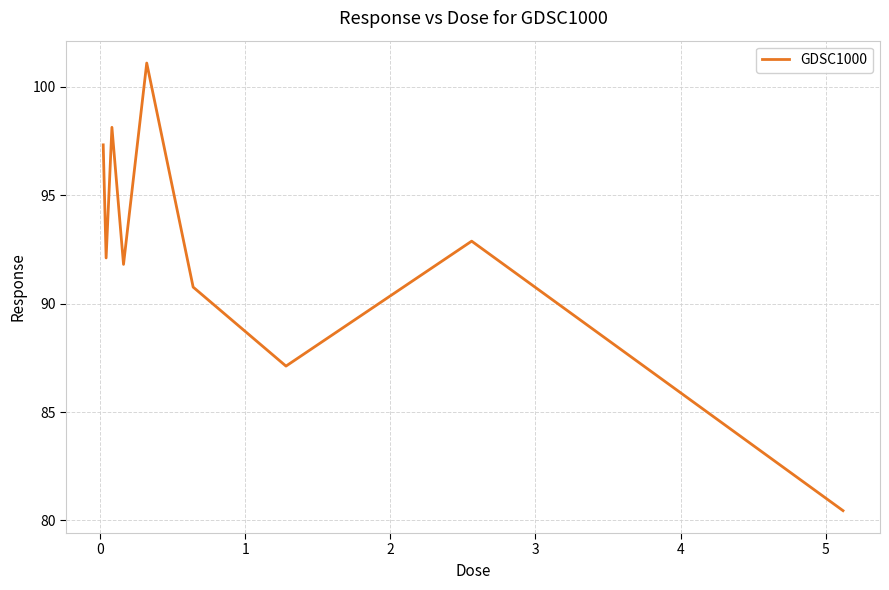

What is the difference between the maximum and minimum values?

20.6